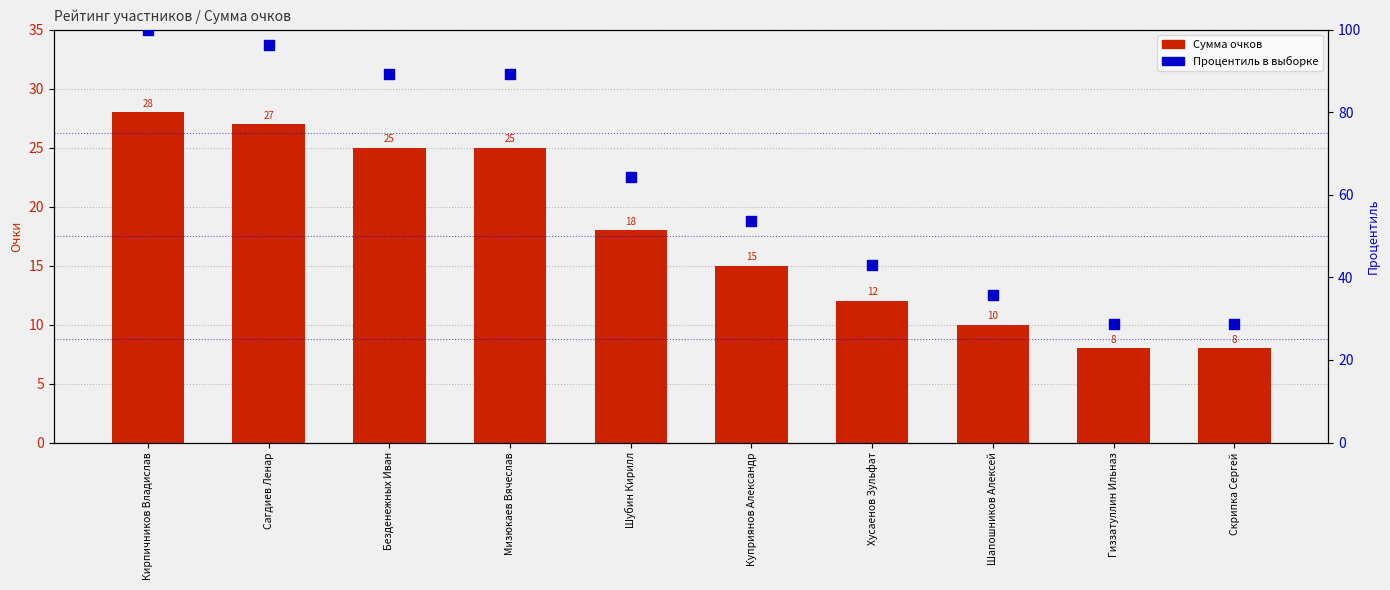

What is the total value across all series at Шубин Кирилл?

82.3